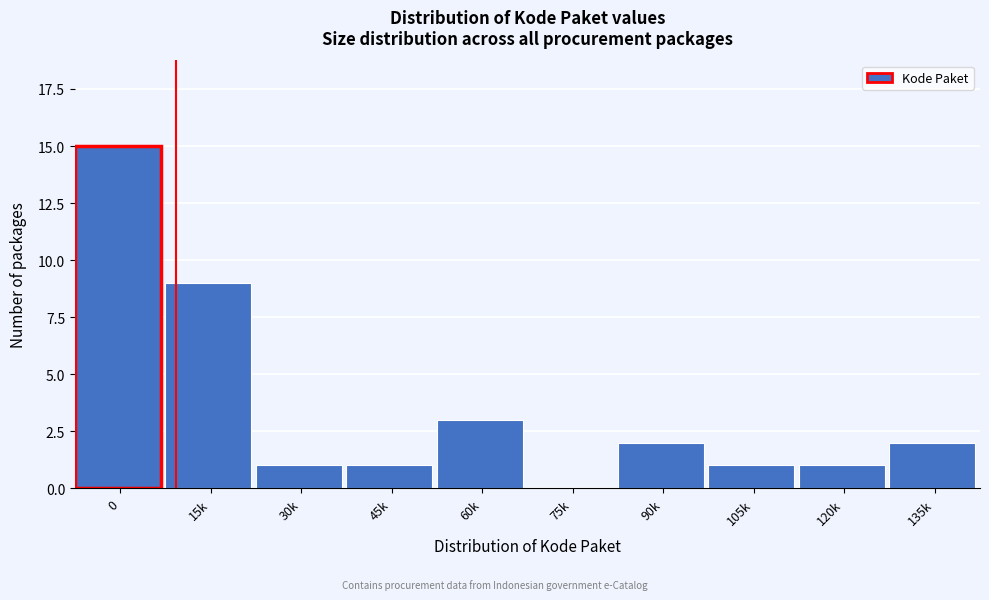

Reading left to right, extract all data points from this chart.

0=15	15k=9	30k=1	45k=1	60k=3	75k=0	90k=2	105k=1	120k=1	135k=2